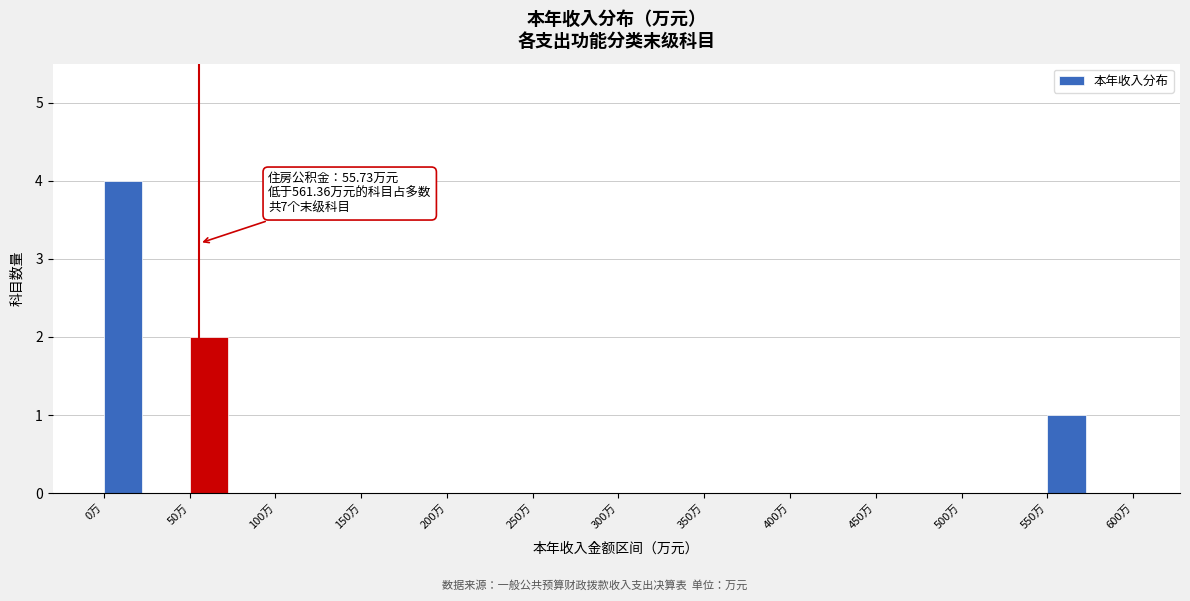

Over which range of the x-axis is the bar tallest?

0 to 25